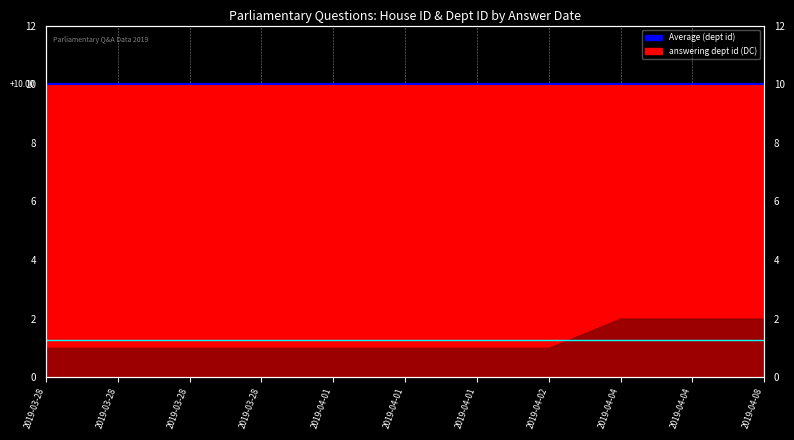

At which label does Average (house id) reach its minimum?

2019-03-28